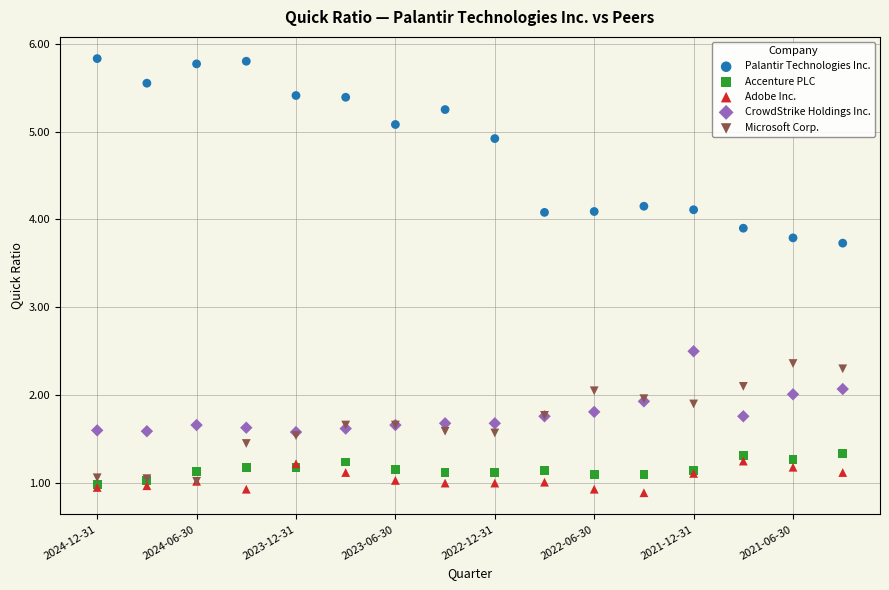

Which series has the largest Y range (max minus min)?

Palantir Technologies Inc.